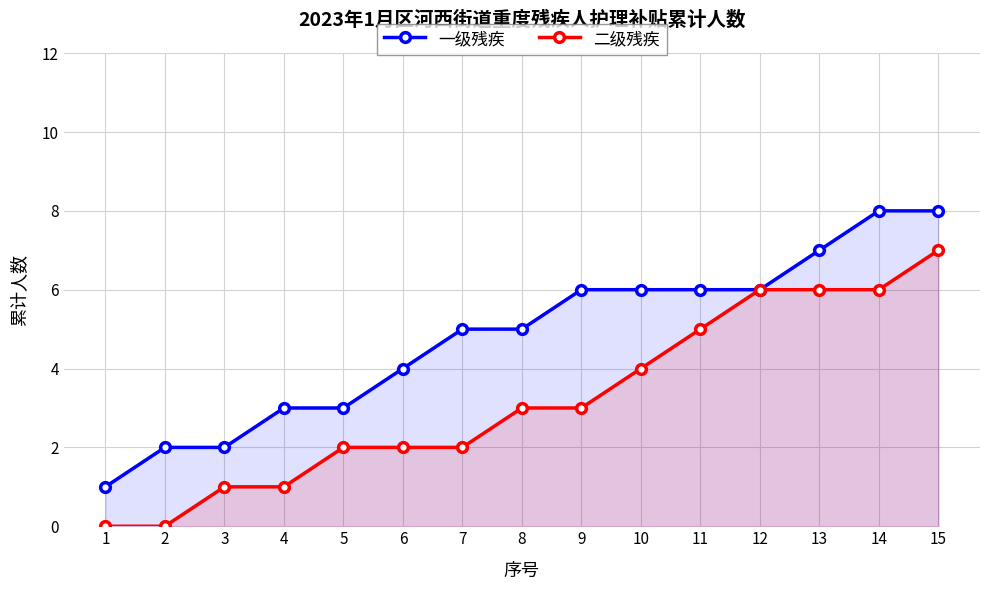

At which category is the sum across all series the highest?

15